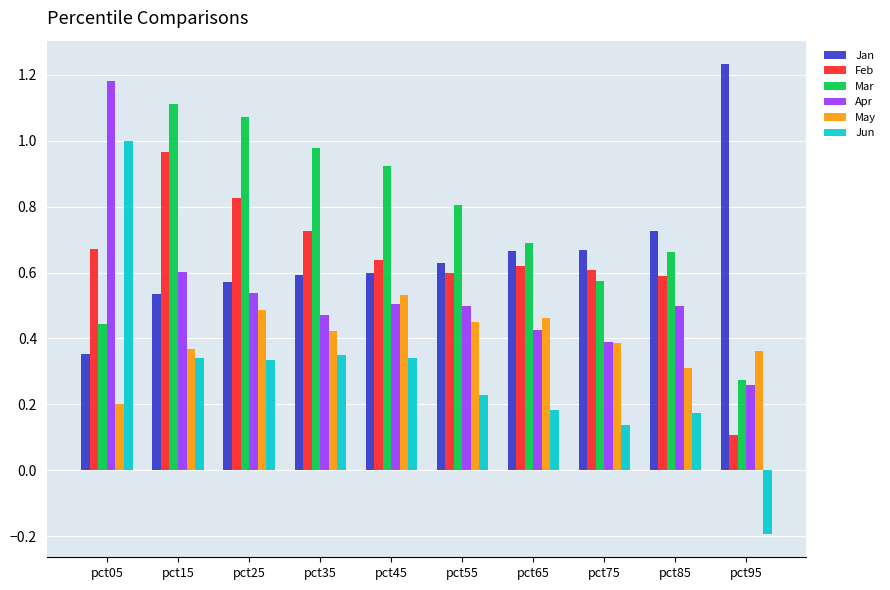

What is the total value across all series at pct05?

3.9